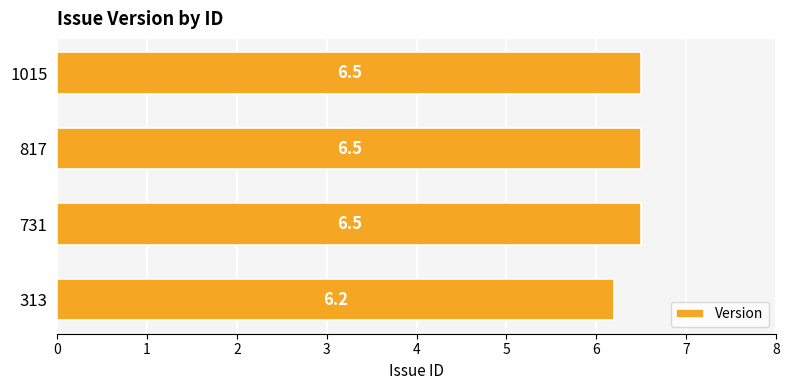

Read the value at 817.

6.5